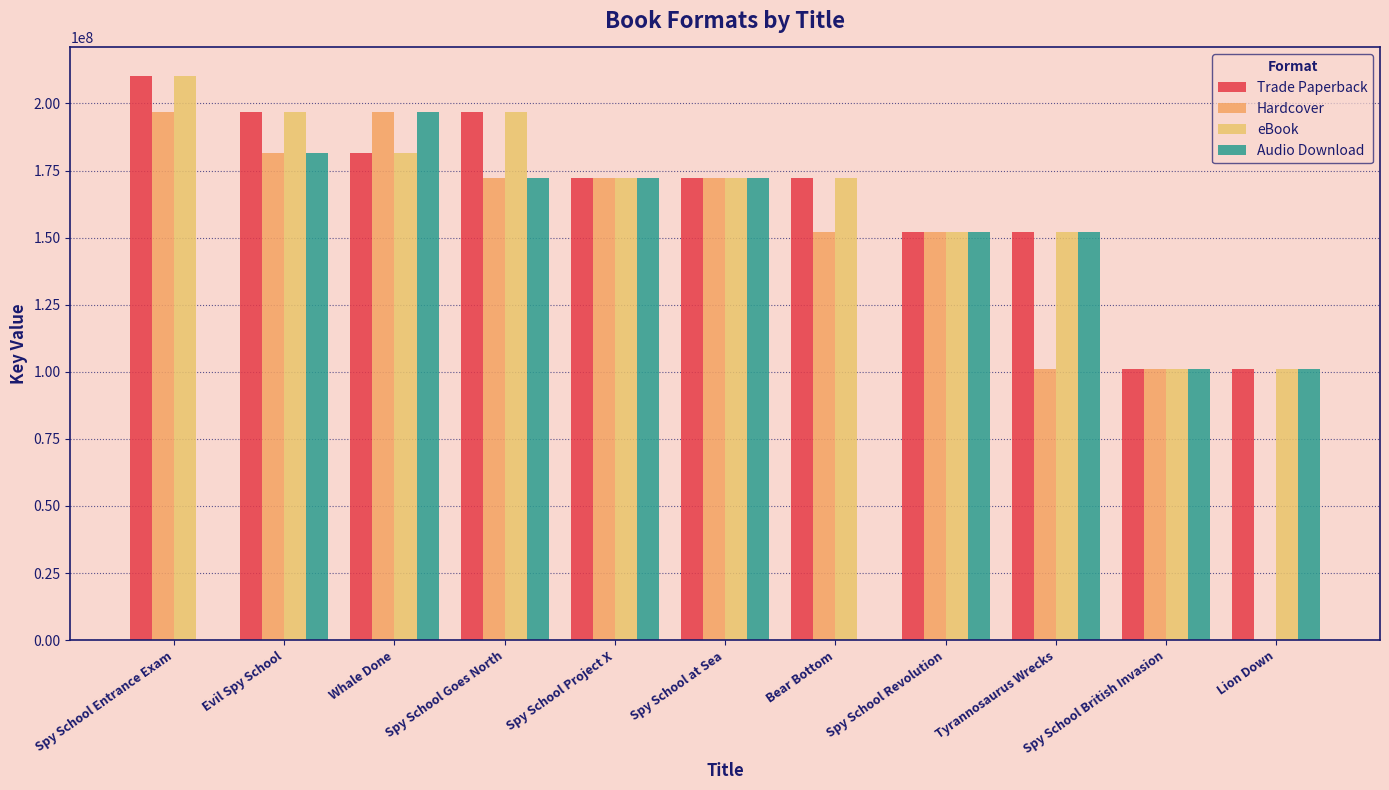

At Spy School Goes North, list the series in order from largest to smallest.

Trade Paperback, eBook, Hardcover, Audio Download